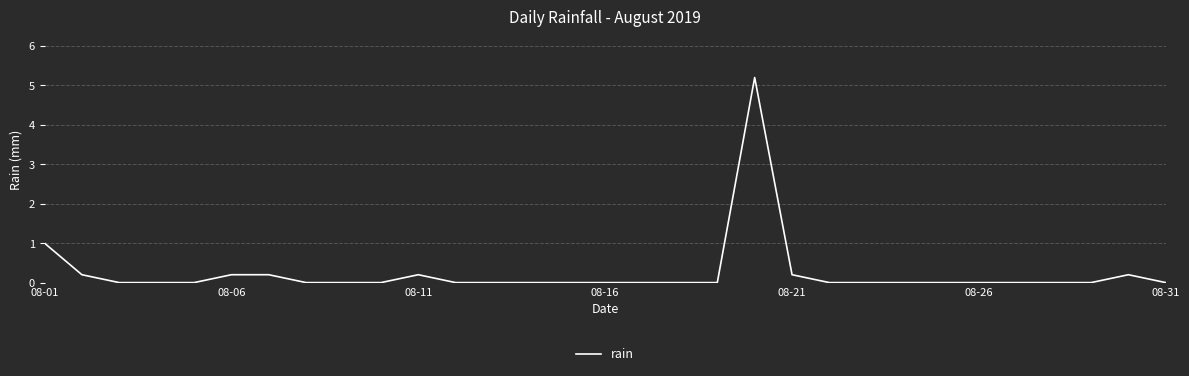

What is the difference between the maximum and minimum values?

5.2